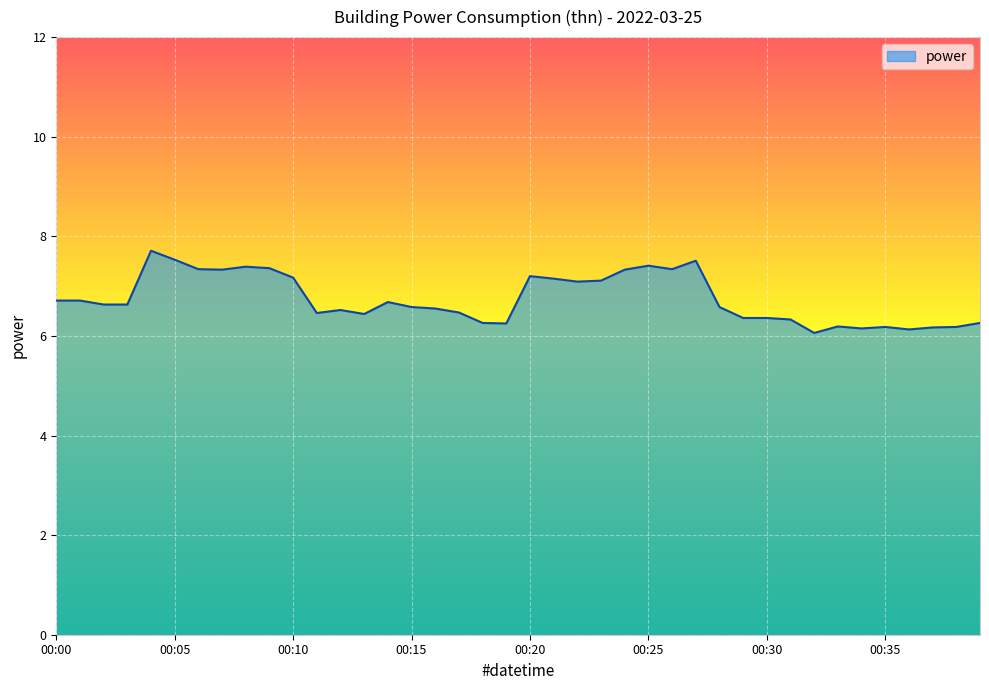

What is the maximum value shown in the chart?

7.7